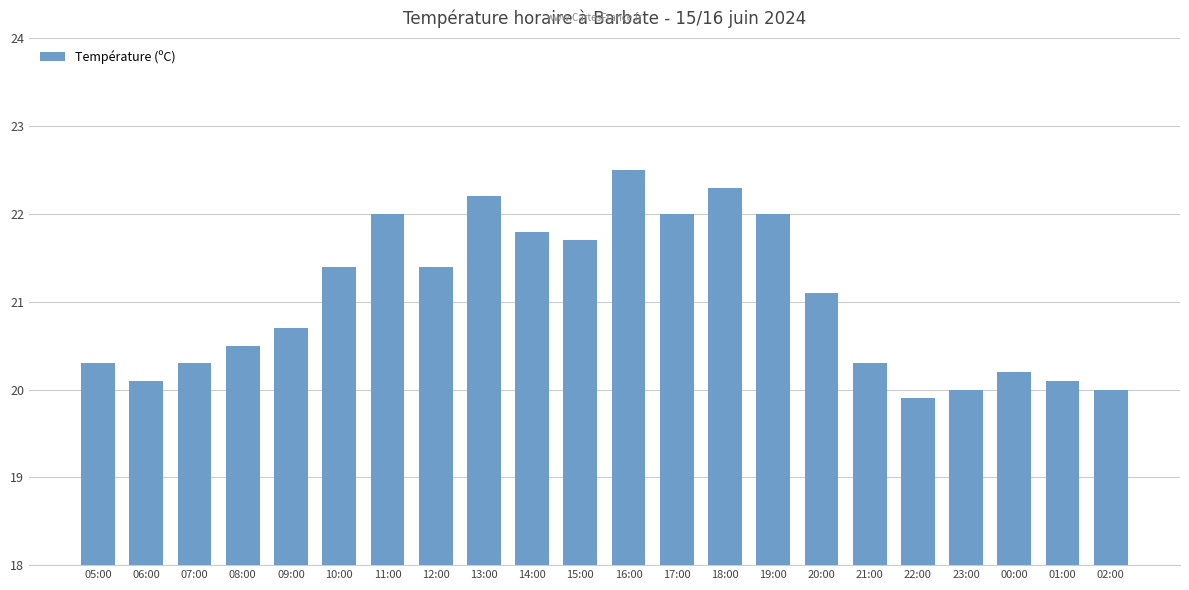

Is it true that the value at 22:00 is 19.9?

True